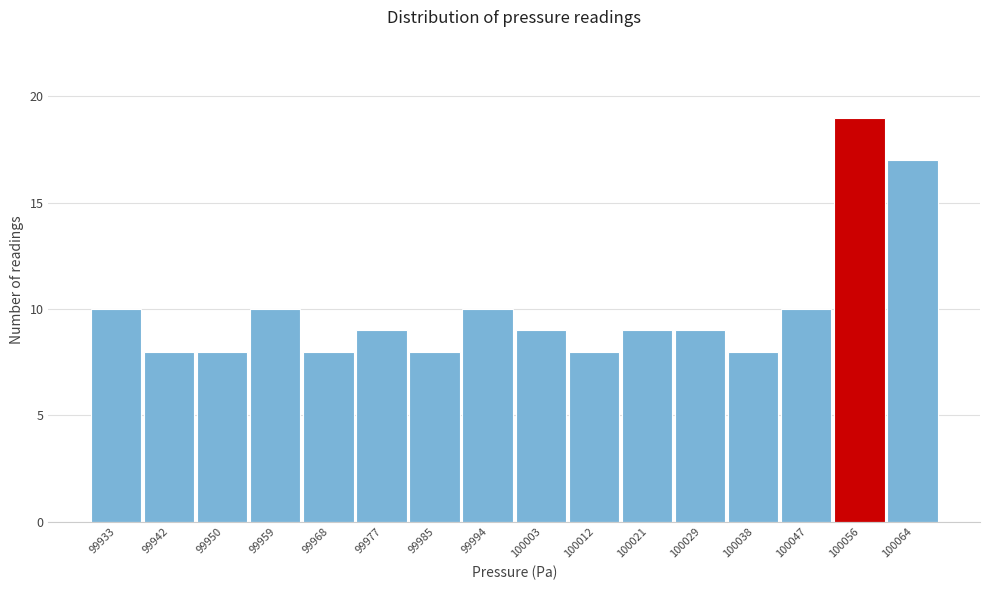

Reading right to left, list all the values displayed in this chart.

100064=17	100056=19	100047=10	100038=8	100029=9	100021=9	100012=8	100003=9	99994=10	99985=8	99977=9	99968=8	99959=10	99950=8	99942=8	99933=10